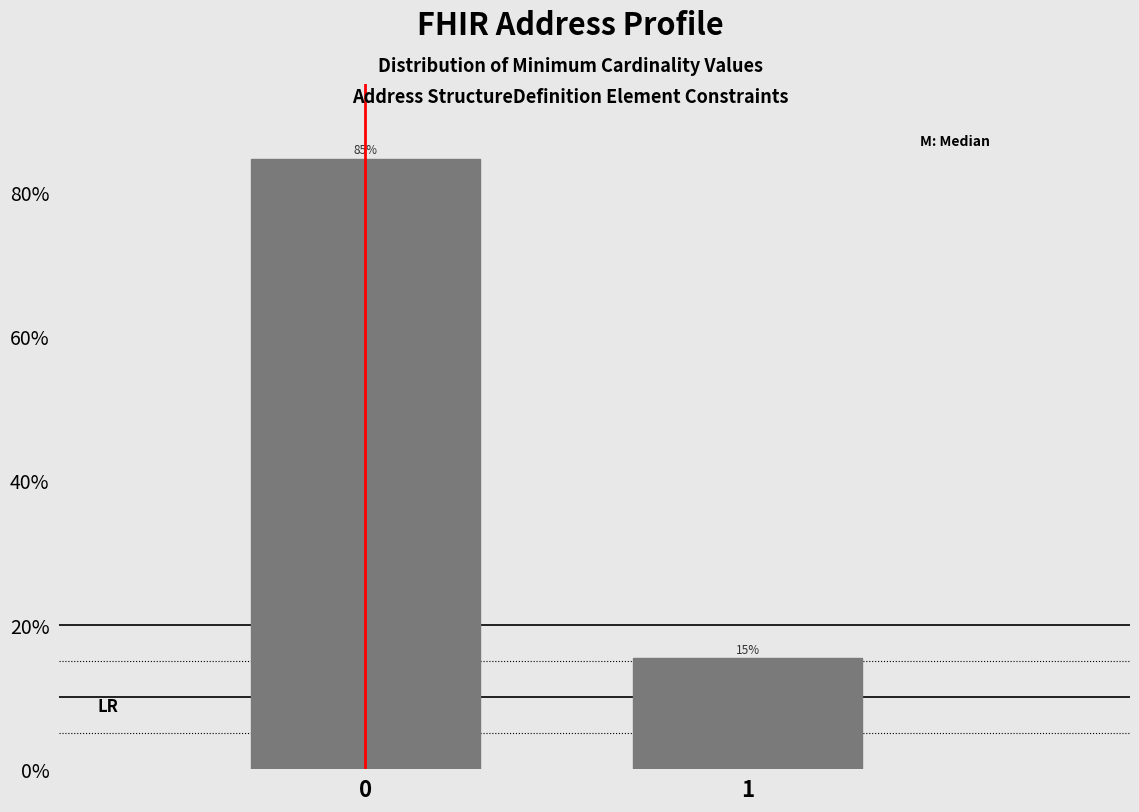

What is the smallest value displayed?

15.4